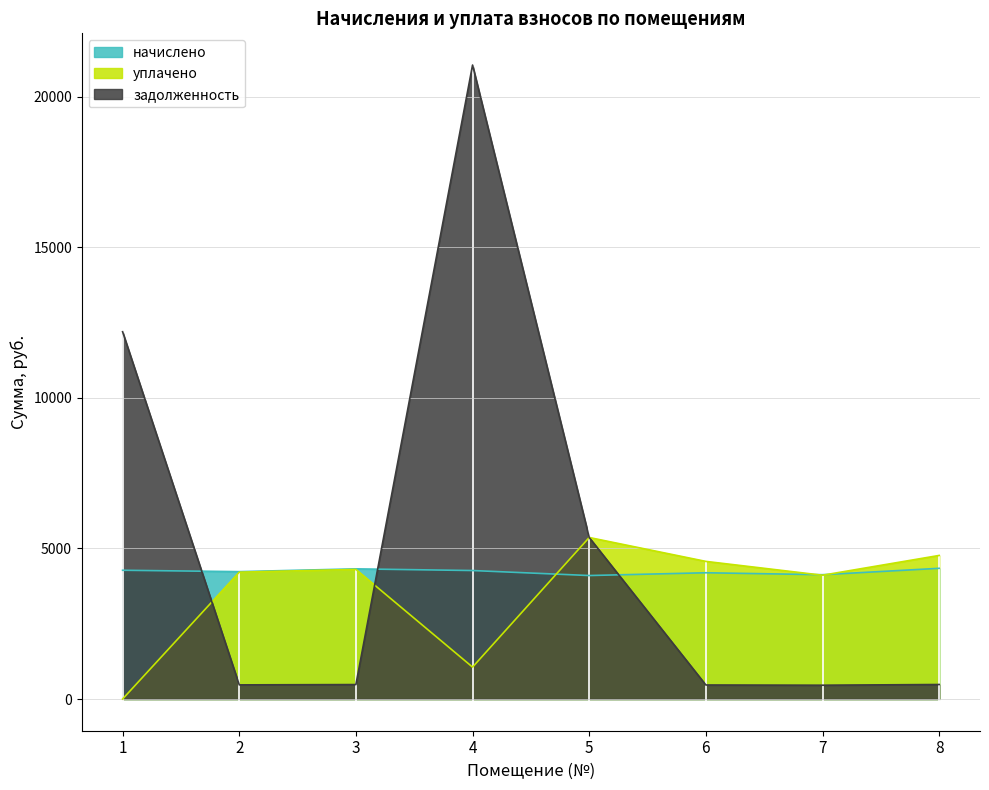

What value does the задолженность series have at 6?

465.8